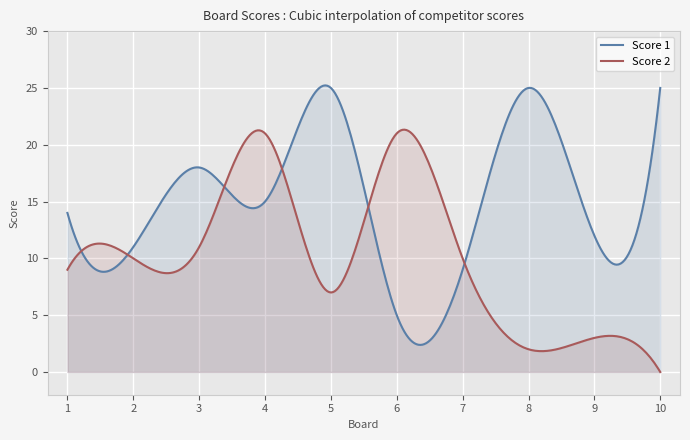

At which category does the chart reach its minimum across all series?

10